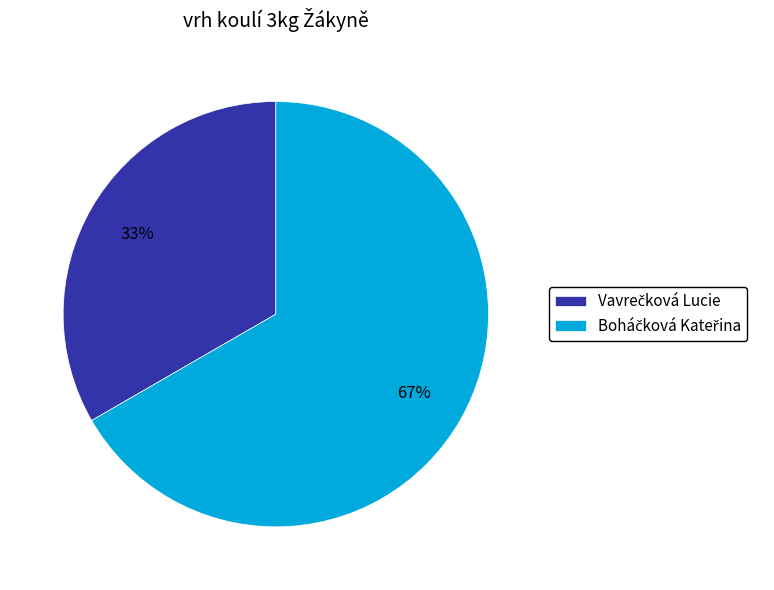

Is there any slice that represents more than half of the pie?

Yes